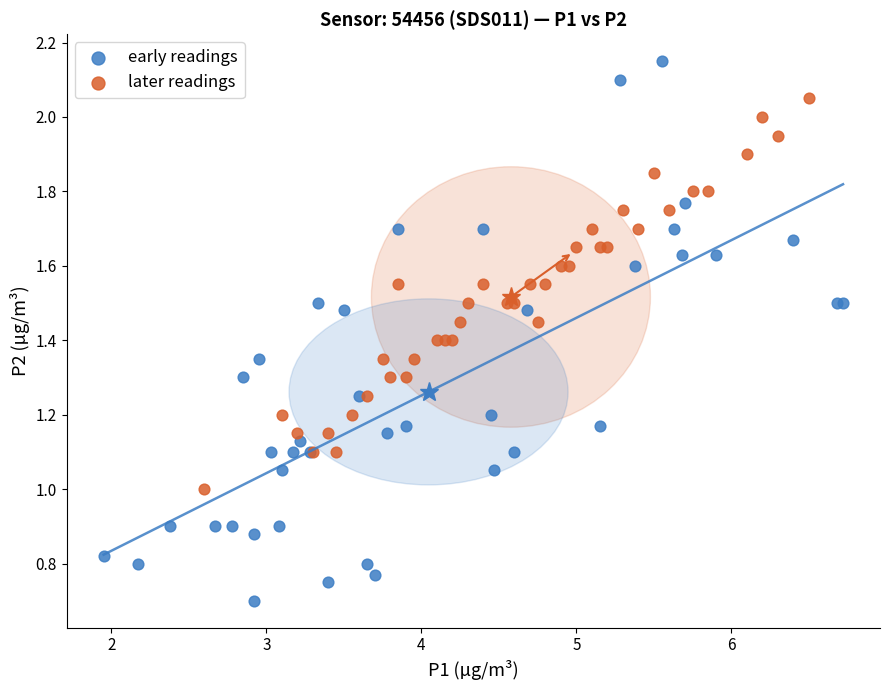

Which series contains the lowest Y value?

early readings